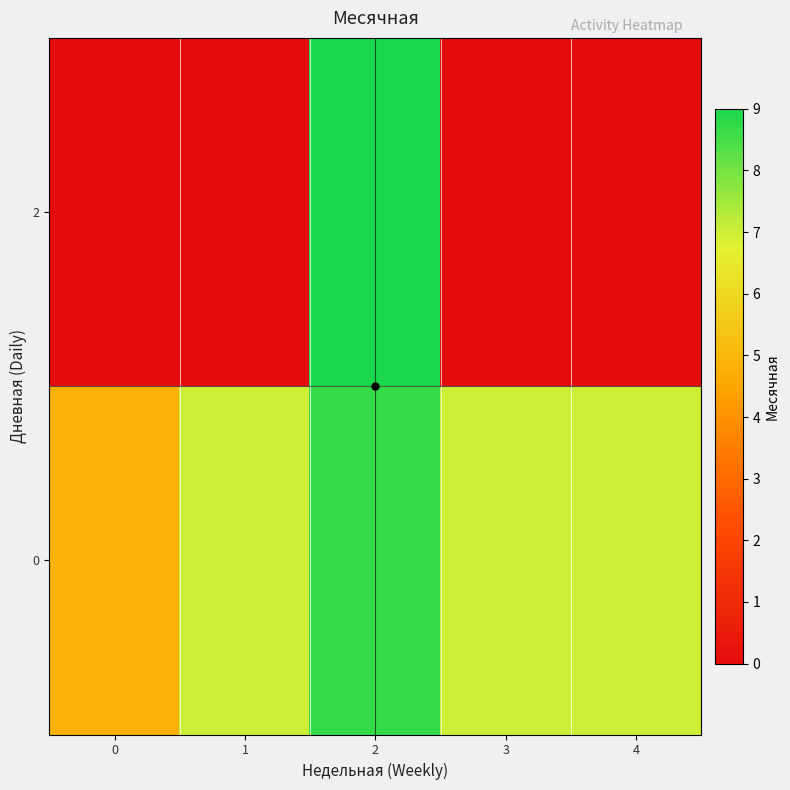

Between 1 and 0, which is larger?

1